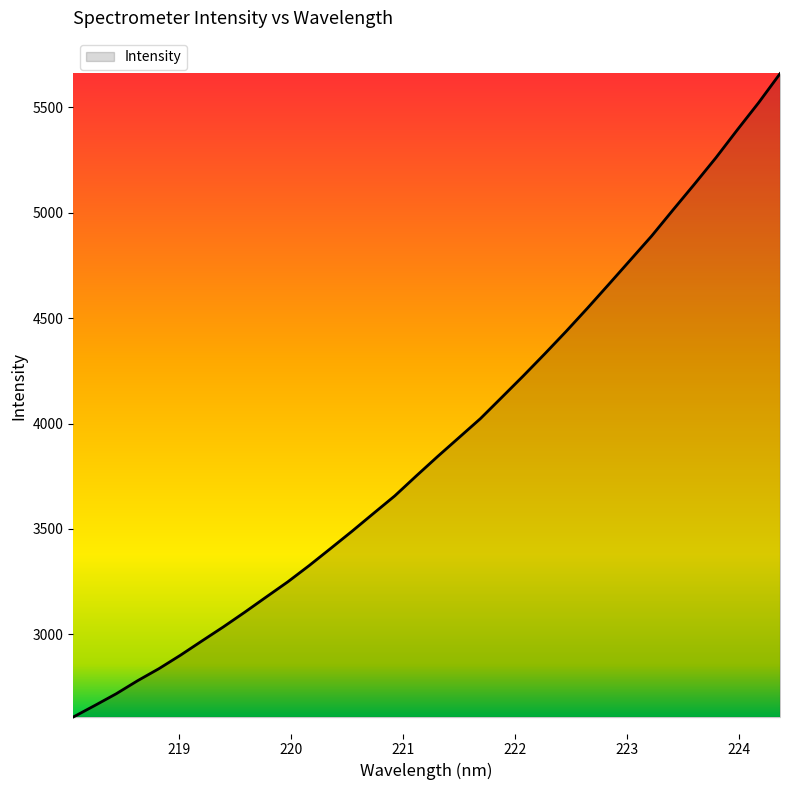

What is the smallest value displayed?

2608.0